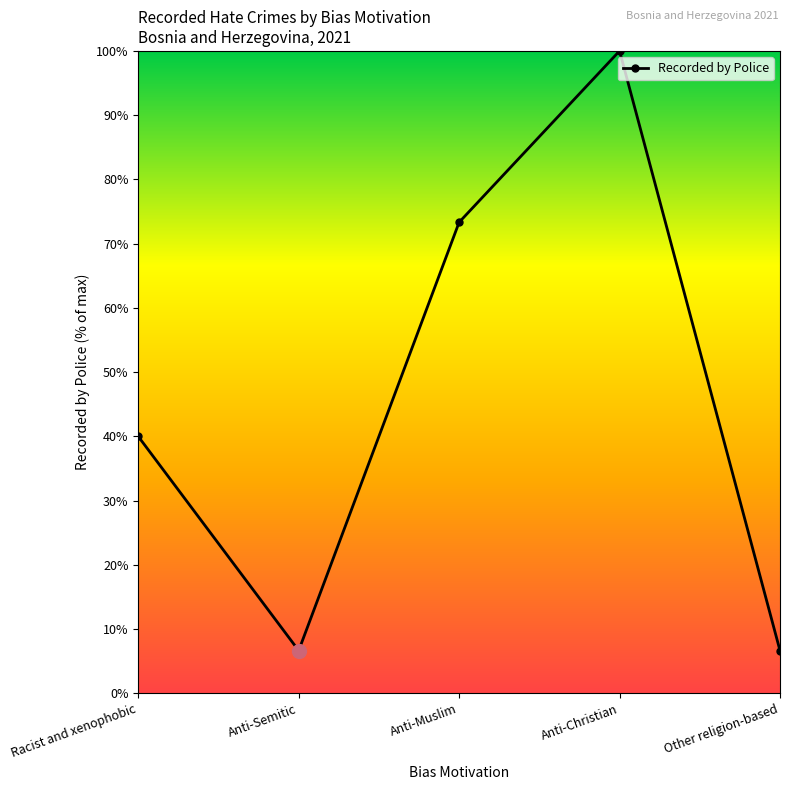

What is the minimum value shown in the chart?

6.7